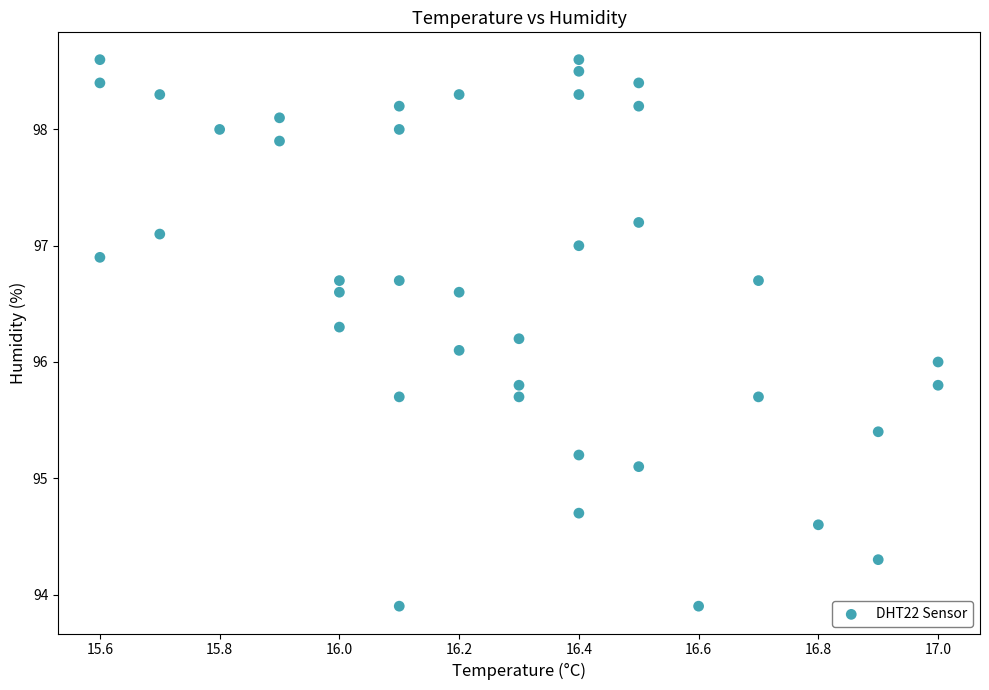

What is the range of X values (max minus min)?

1.4